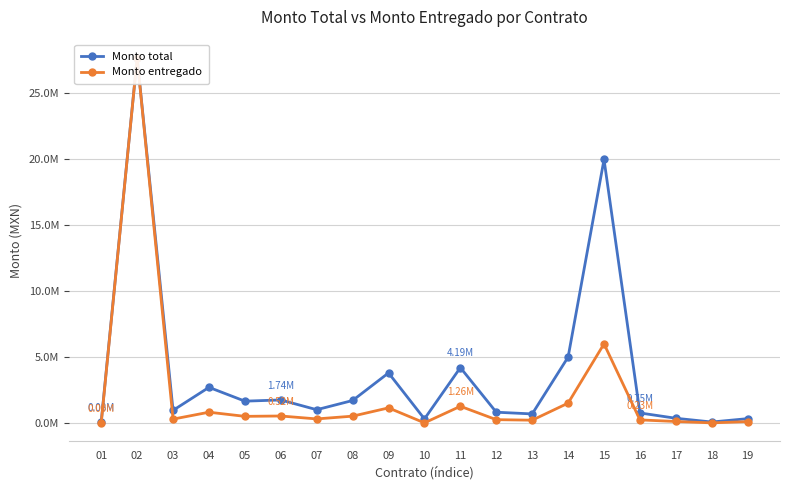

True or false: Monto entregado and Monto total cross at least once.

False